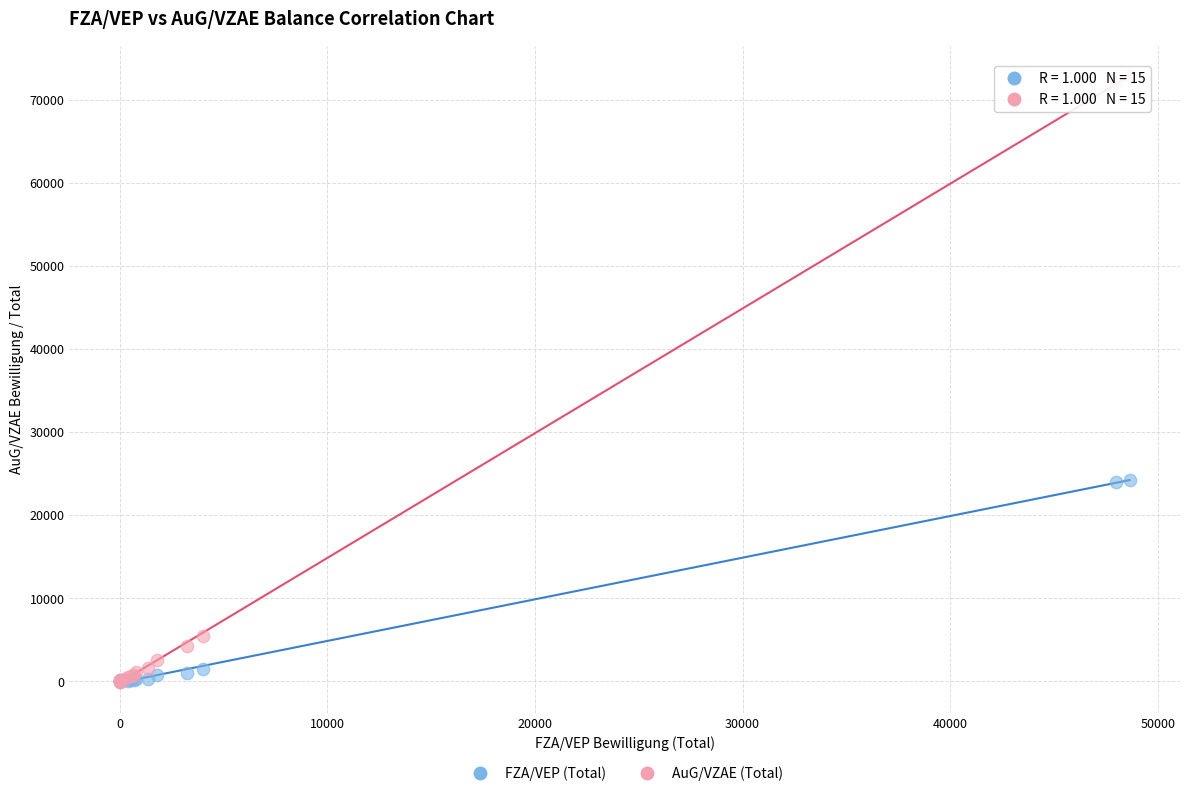

Which series has the widest spread of Y values?

AuG/VZAE (Total)